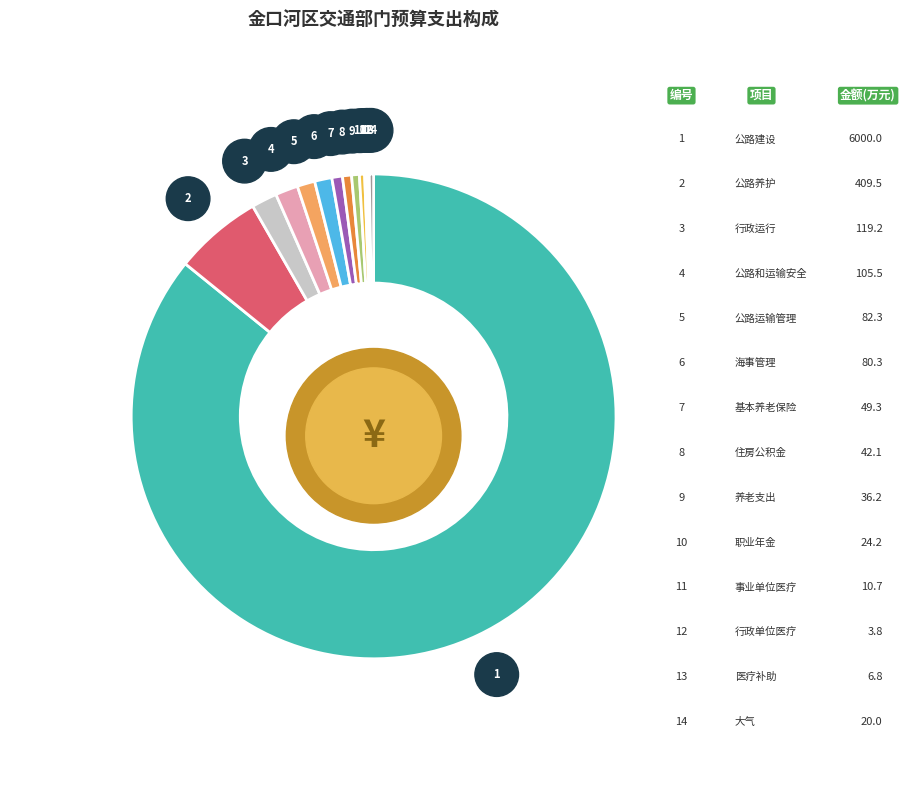

To the nearest percent, what percentage of the pie is 公路和运输安全?

2%